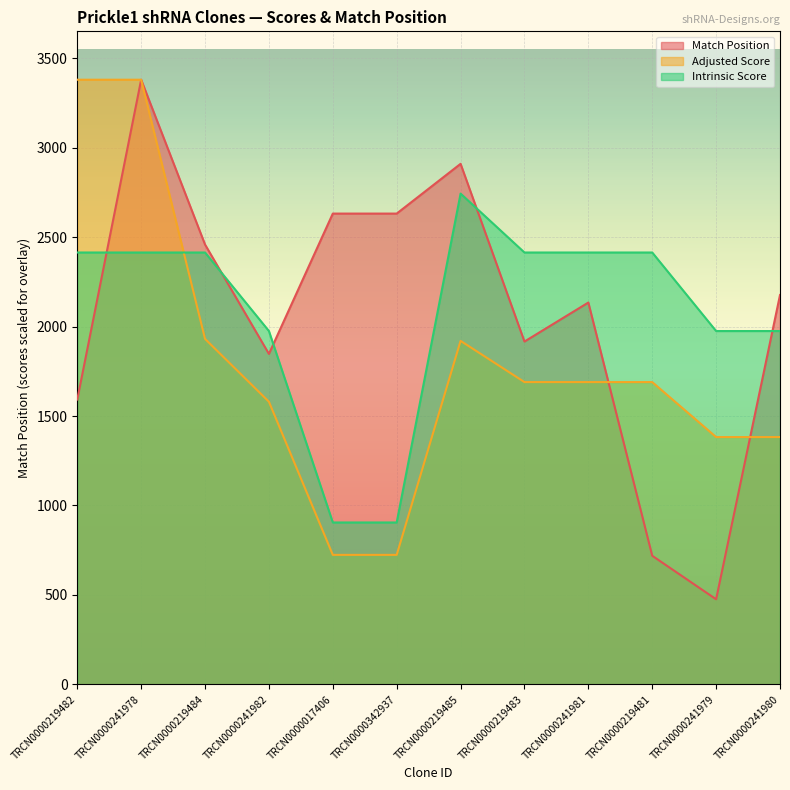

Between TRCN0000219484 and TRCN0000219481, which is larger?

TRCN0000219484